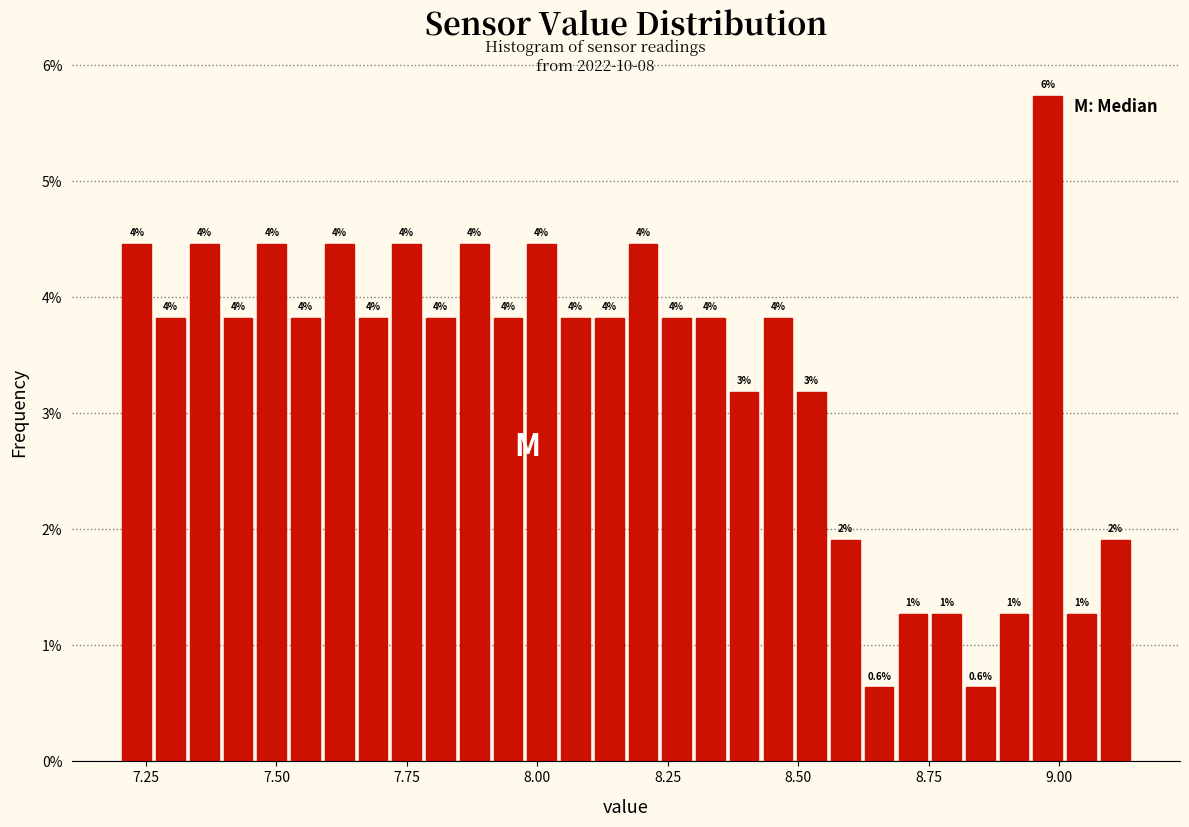

Read against the x-axis, roughly where is the centre of the tallest bar?

9.00